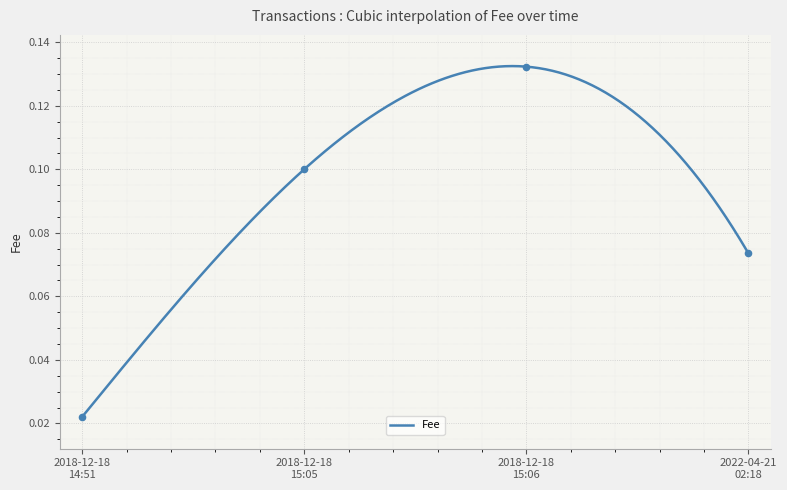

Between 2018-12-18 15:05 and 2022-04-21 02:18, which is larger?

2018-12-18 15:05